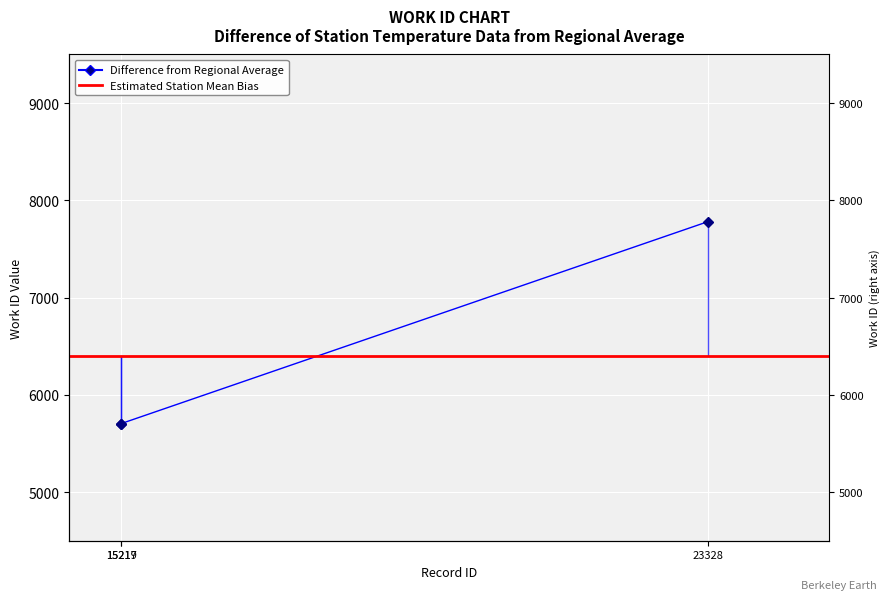

What value does the data have at 15219, to the nearest 50?

5700